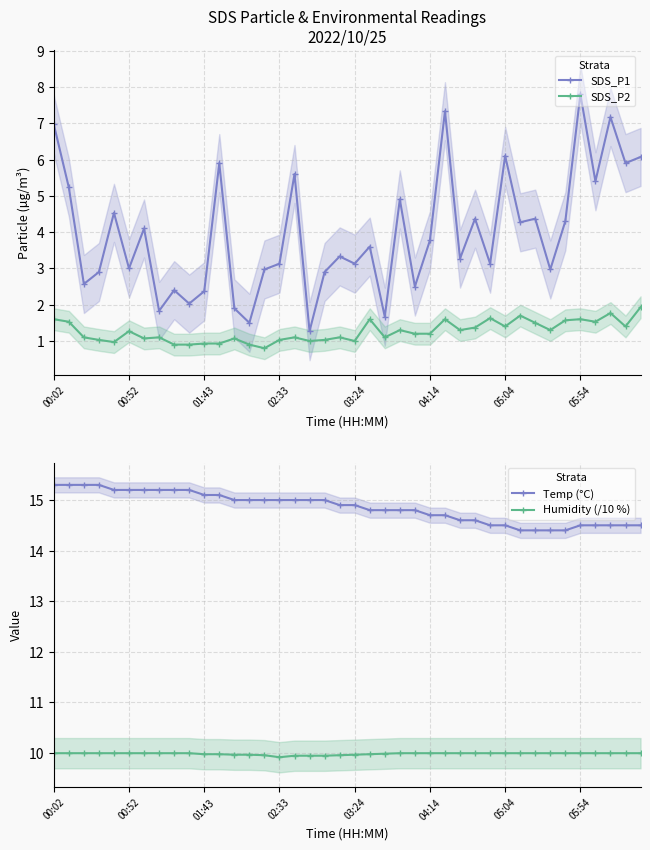

True or false: SDS_P1 has a value of 3.1 at 03:24.

True